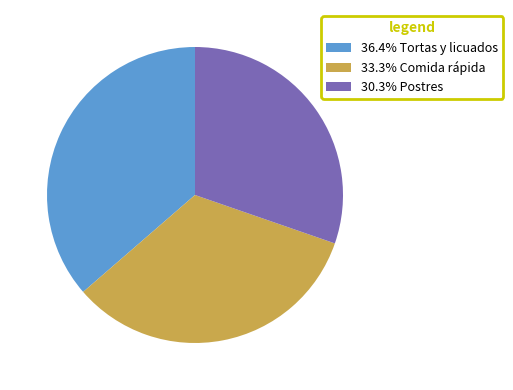

Is there a majority slice in this chart?

No